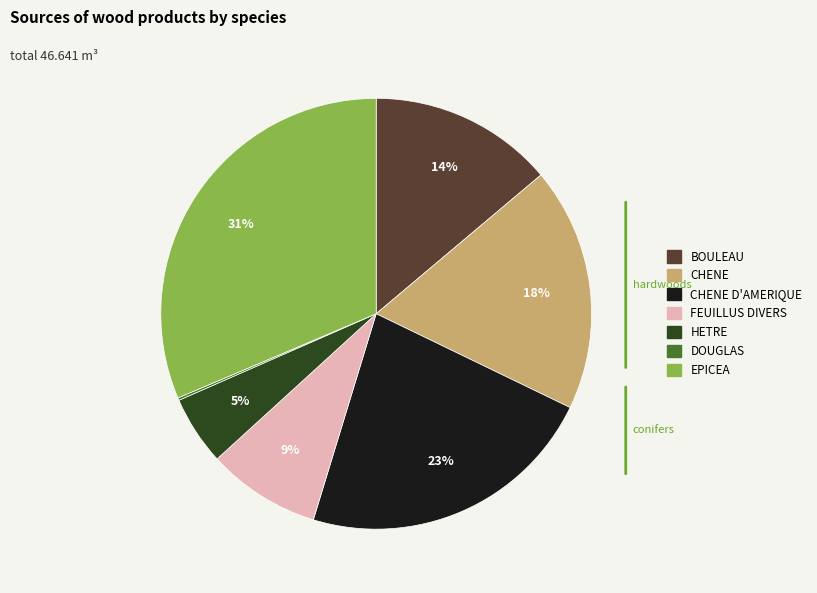

To the nearest percent, what is the difference between the largest and smallest slice percentages?

31%